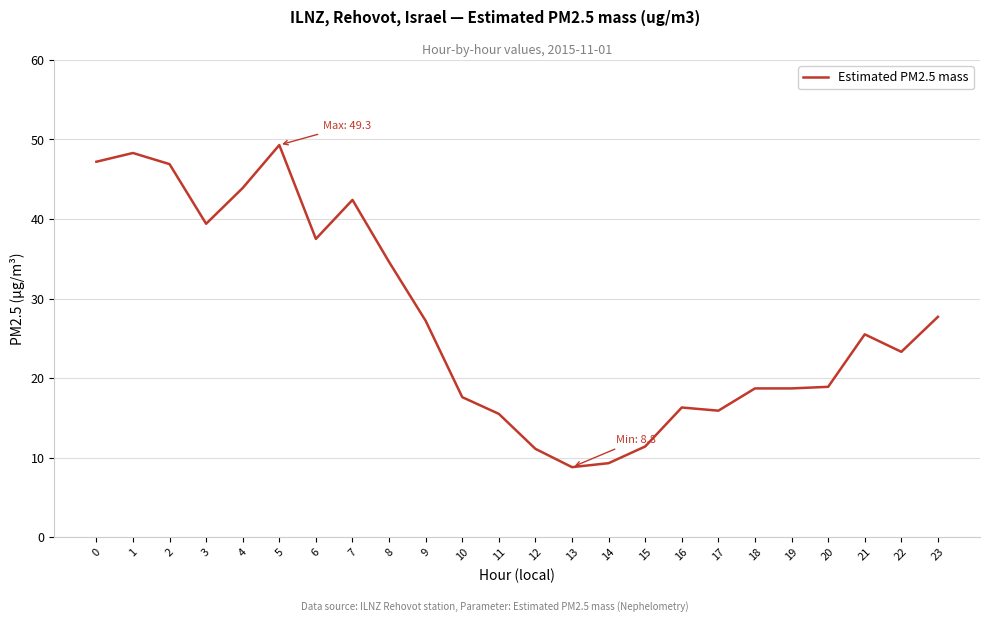

The value at 13 is 8.8. True or false?

True